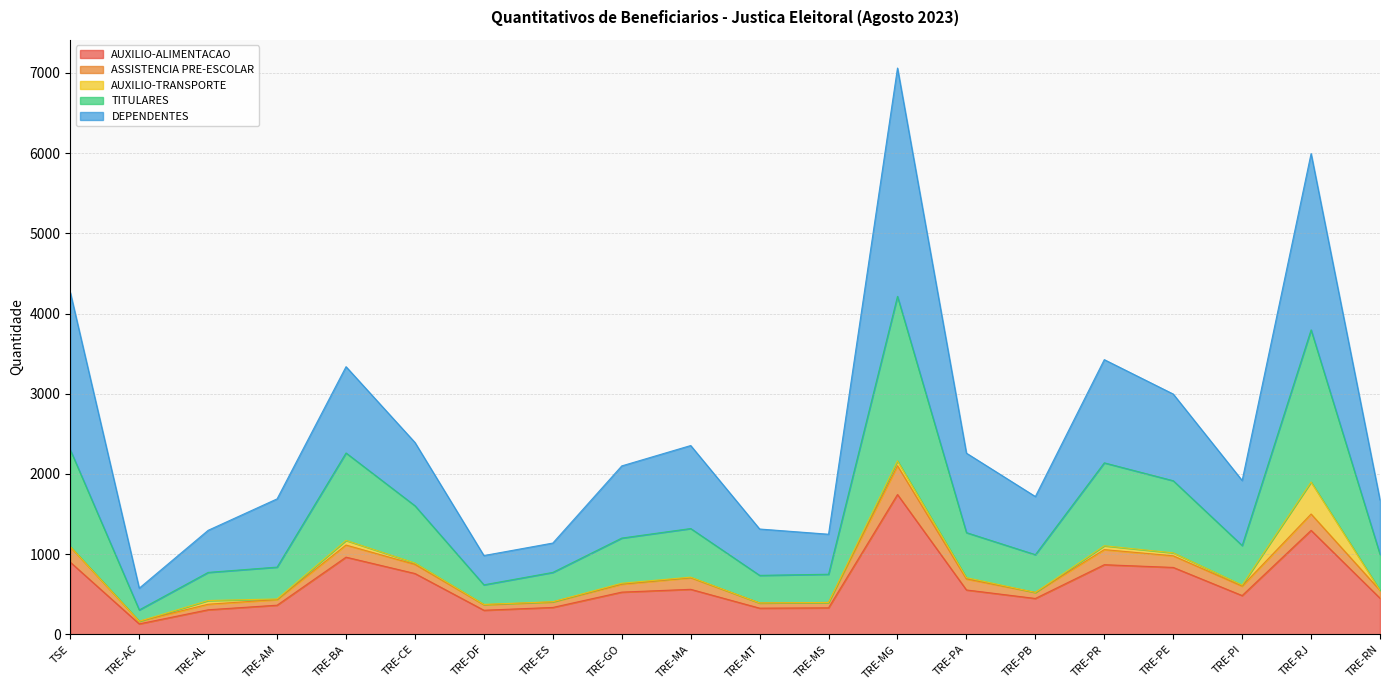

What is the label of the 16th point from the right?

TRE-BA